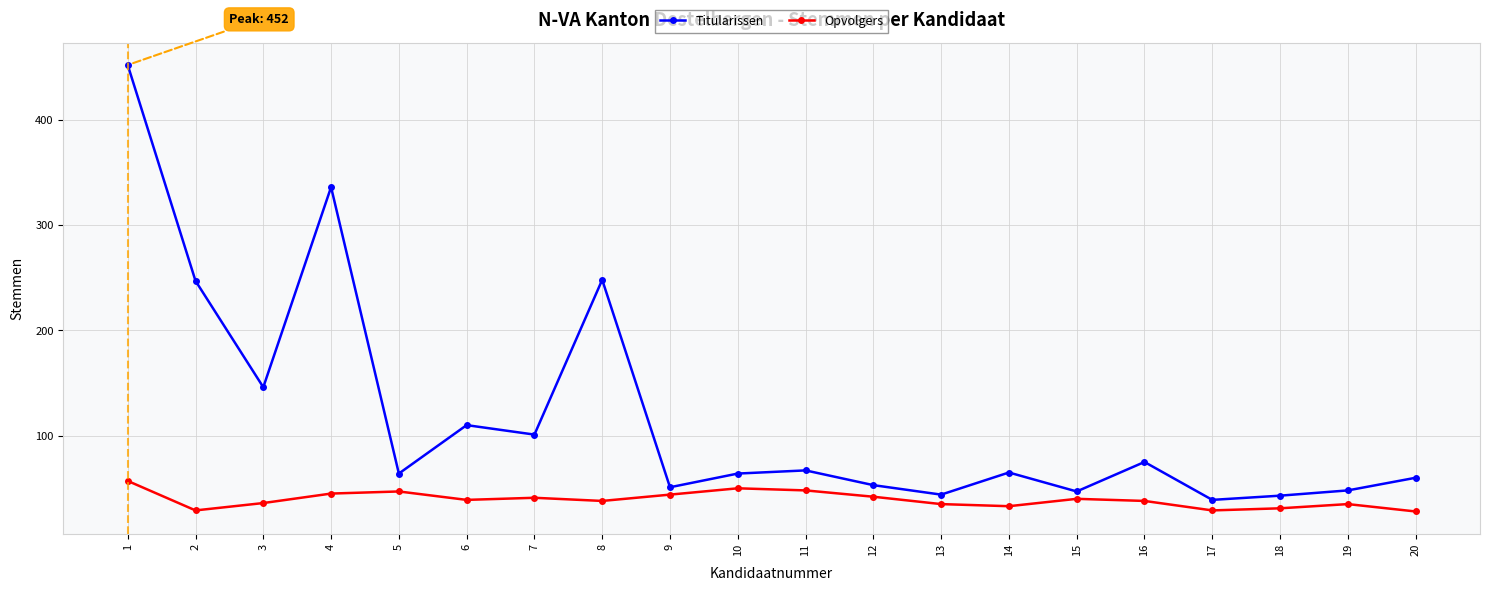

List the series in order of their peak value, highest first.

Titularissen, Opvolgers